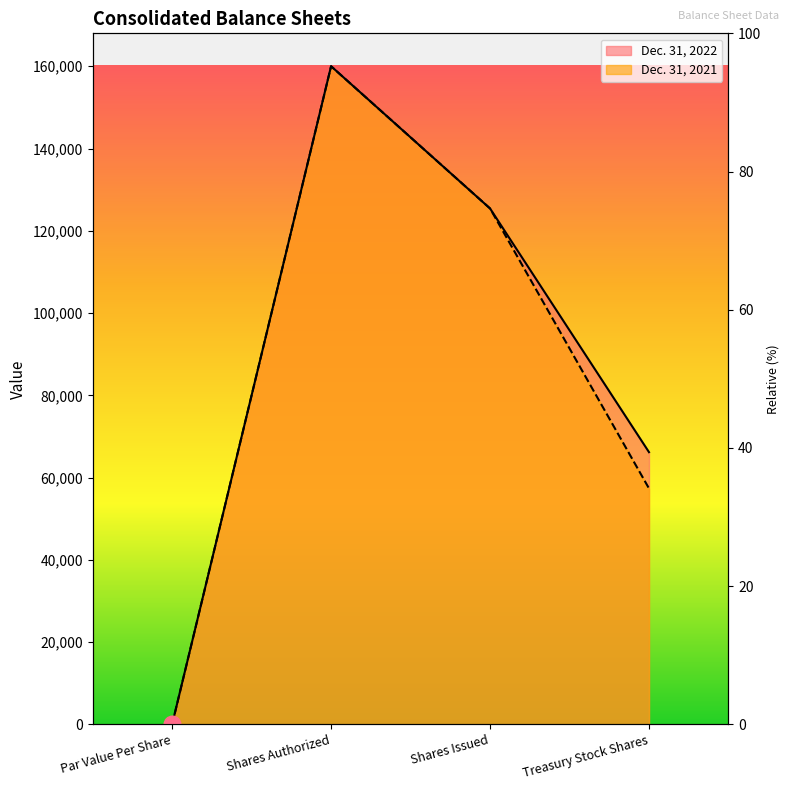

Between Par Value Per Share and Treasury Stock Shares, which series saw the biggest shift?

Dec. 31, 2022